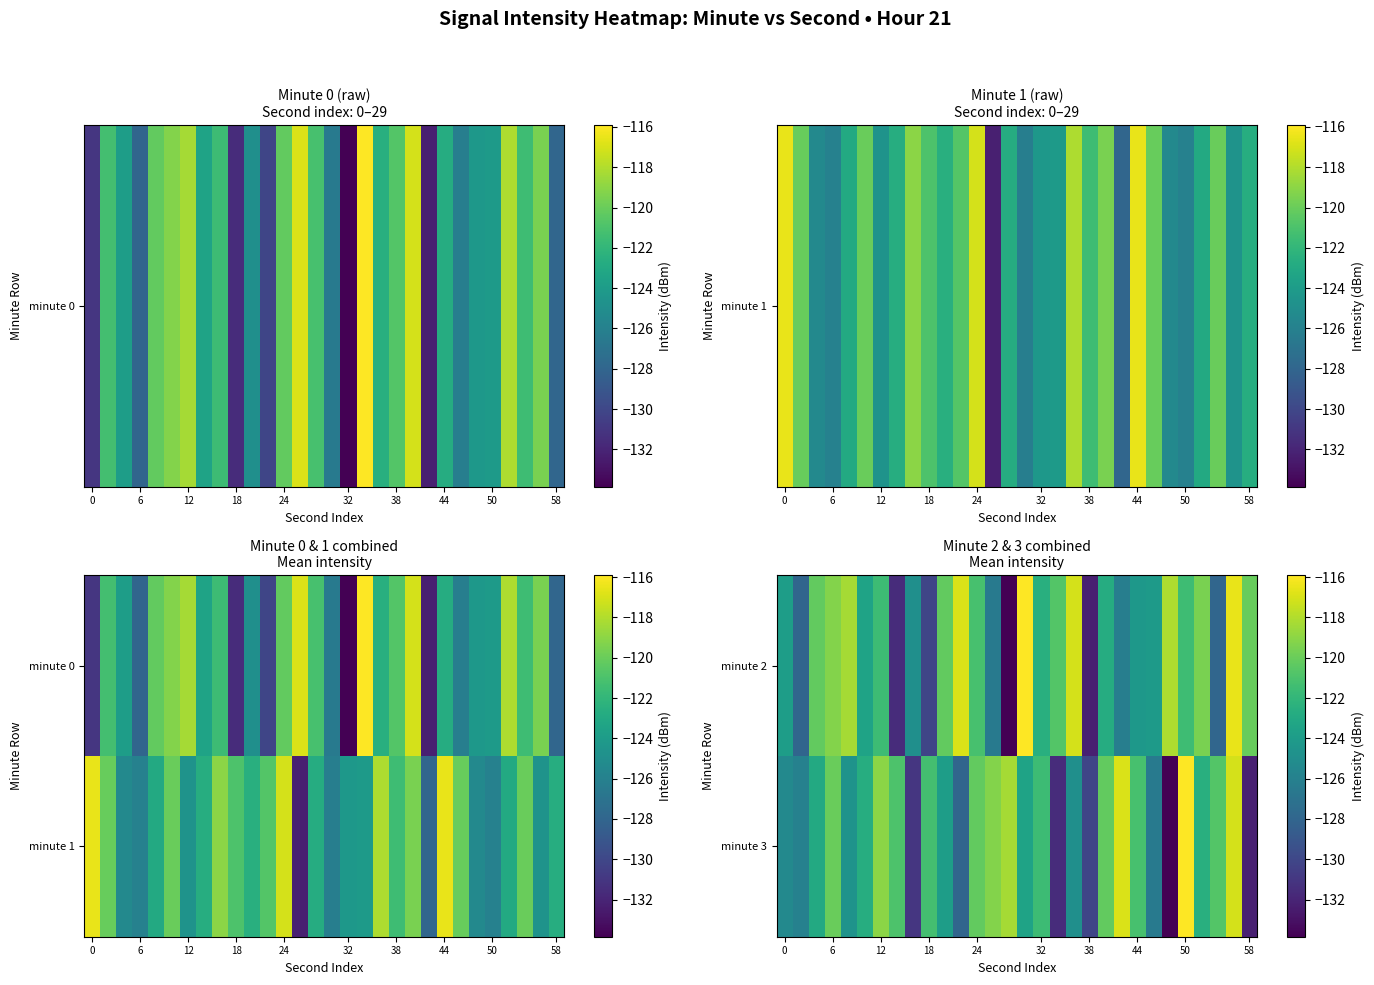

What is the sum of all minute 2 values?

-3689.3